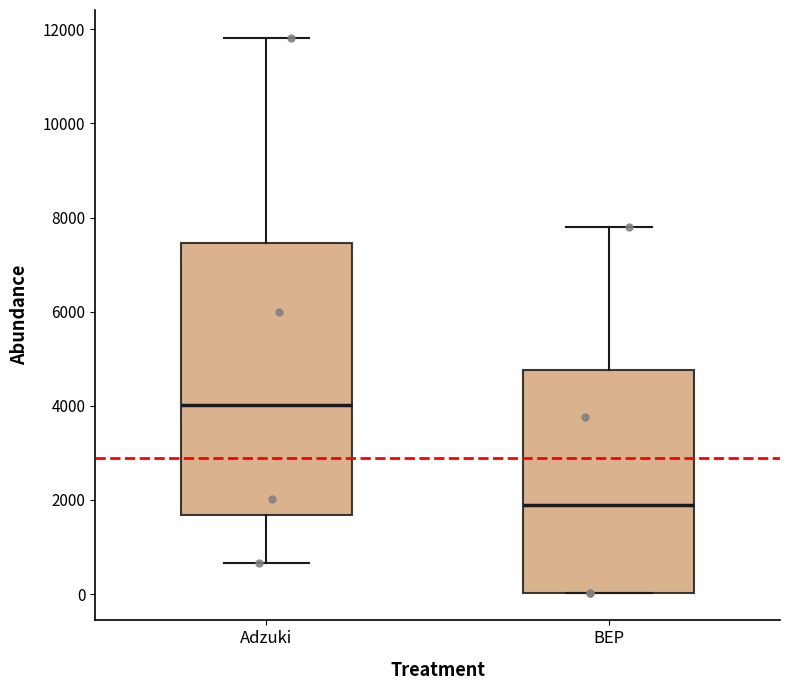

Reading left to right, transcribe this box plot: for each box, give where its median line is, the range the box spans, and where its two whiskers end, as read against the y-axis. The values are not printed on the chart, so give them approximately, as read against the axis.

Adzuki: median 4000, box 1600 to 7400, whiskers 600 to 11800
BEP: median 1800, box 0 to 4800, whiskers 0 to 7800